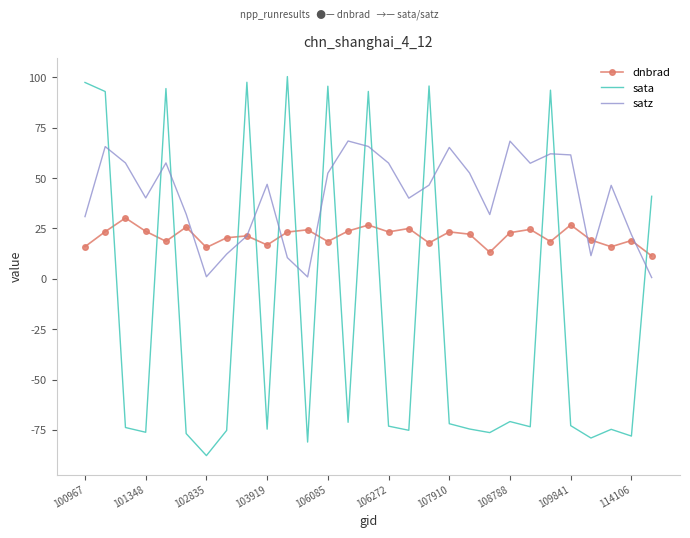

What is the sum of all dnbrad values?

610.1